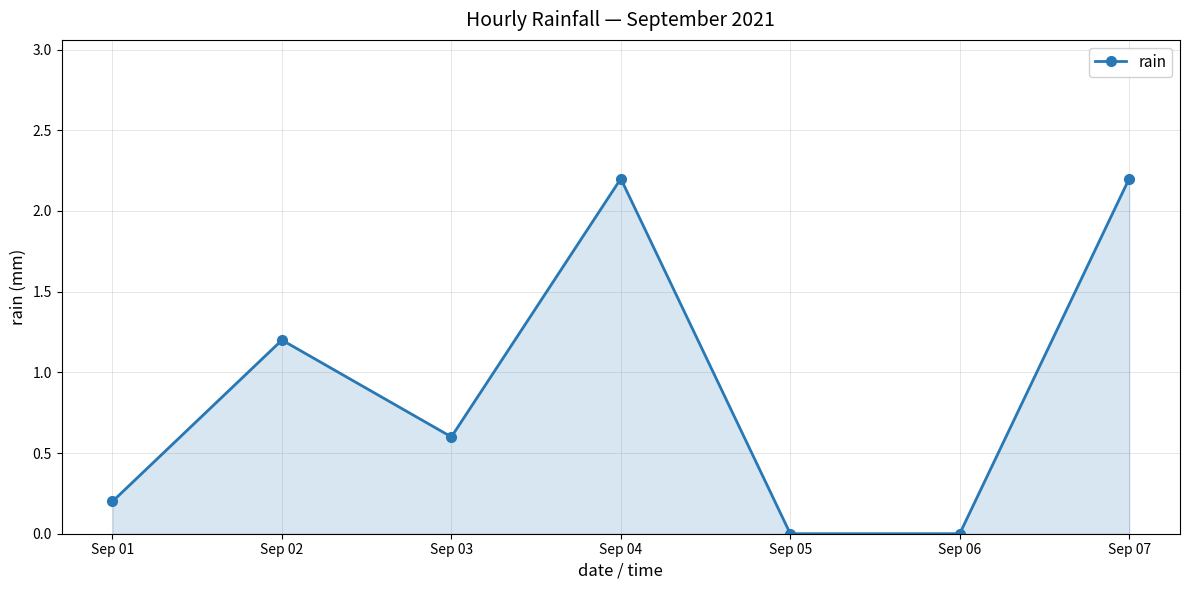

What is the value of the 3rd point from the left?

0.6